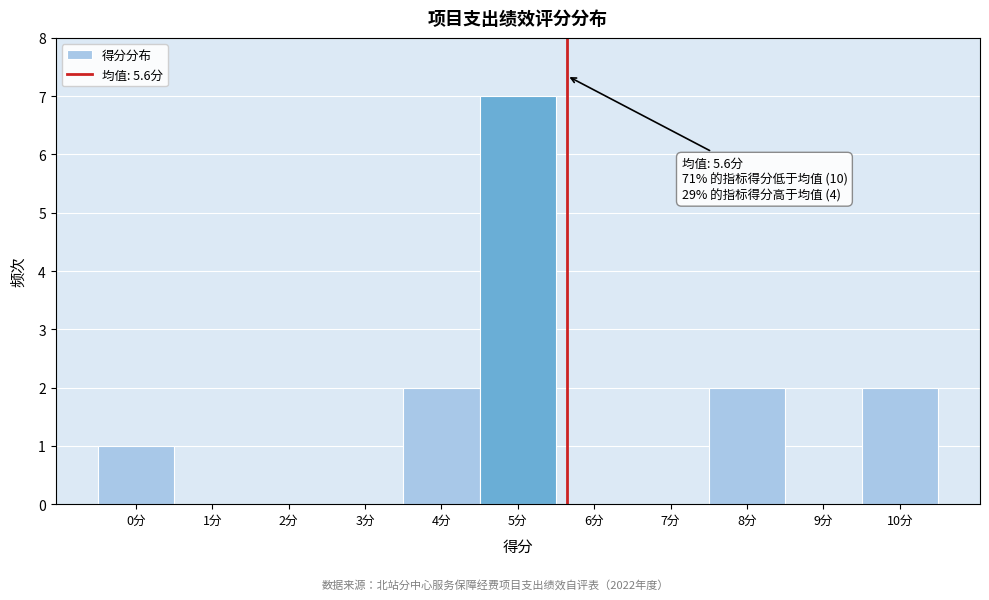

Over which range of the x-axis is the bar tallest?

4.5 to 5.5